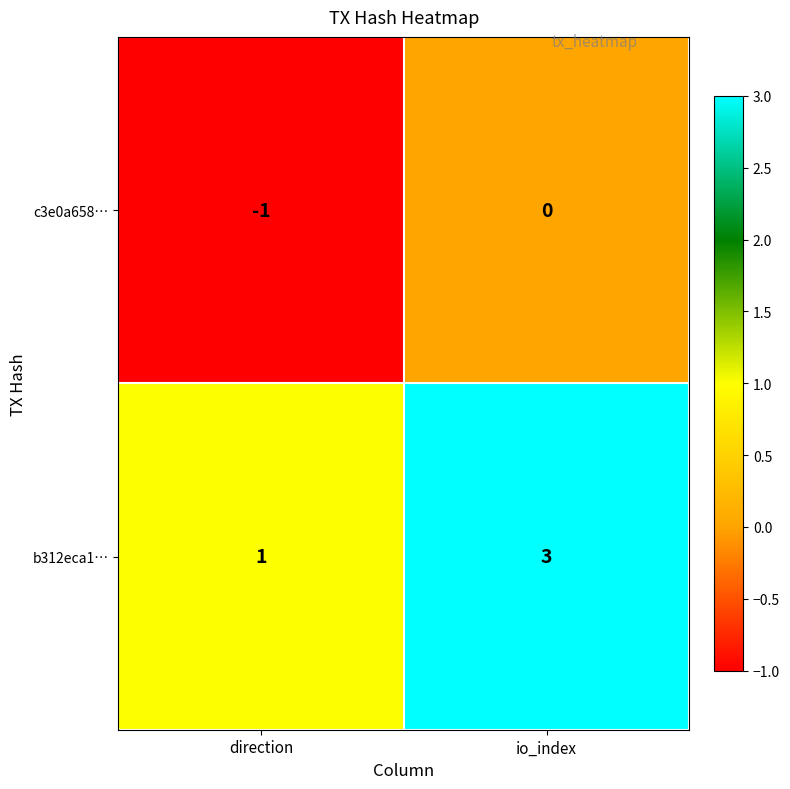

Which category has the lowest value in the b312eca1… series?

direction